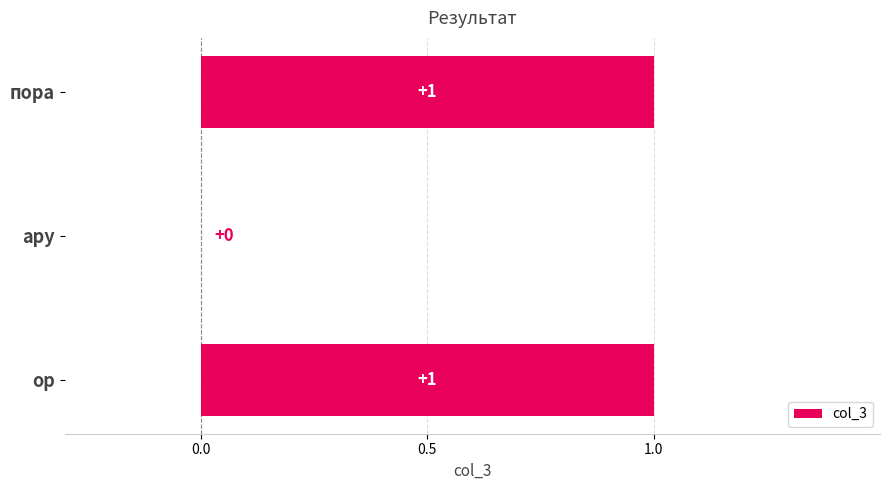

Reading bottom to top, extract all data points from this chart.

ор=1	ару=0	пора=1